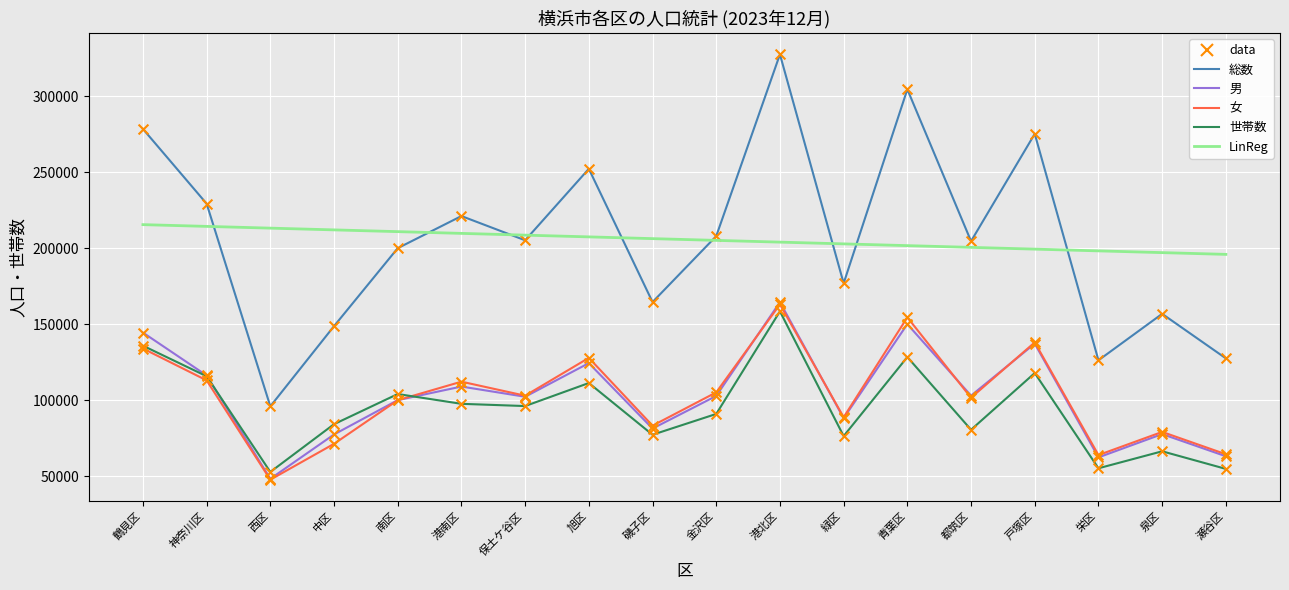

What is the spread (max minus min) of values at 戸塚区?

157453.0